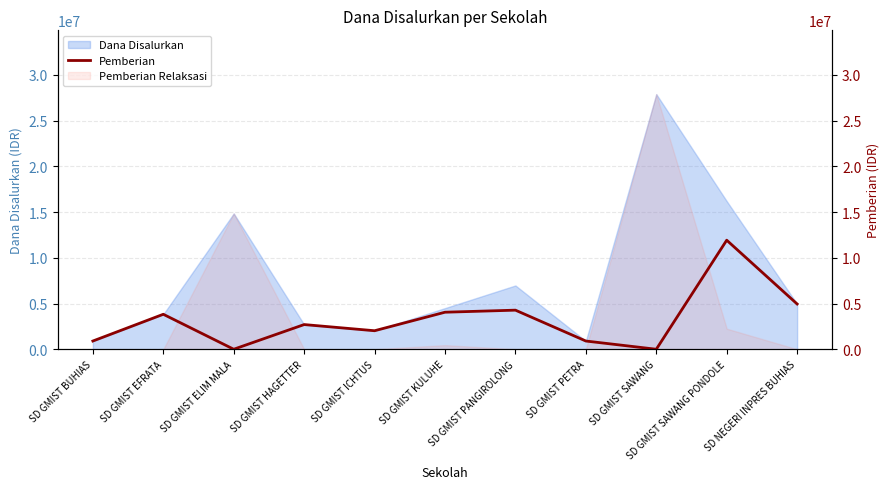

True or false: the data shows 2025000 at SD GMIST ICHTUS.

True